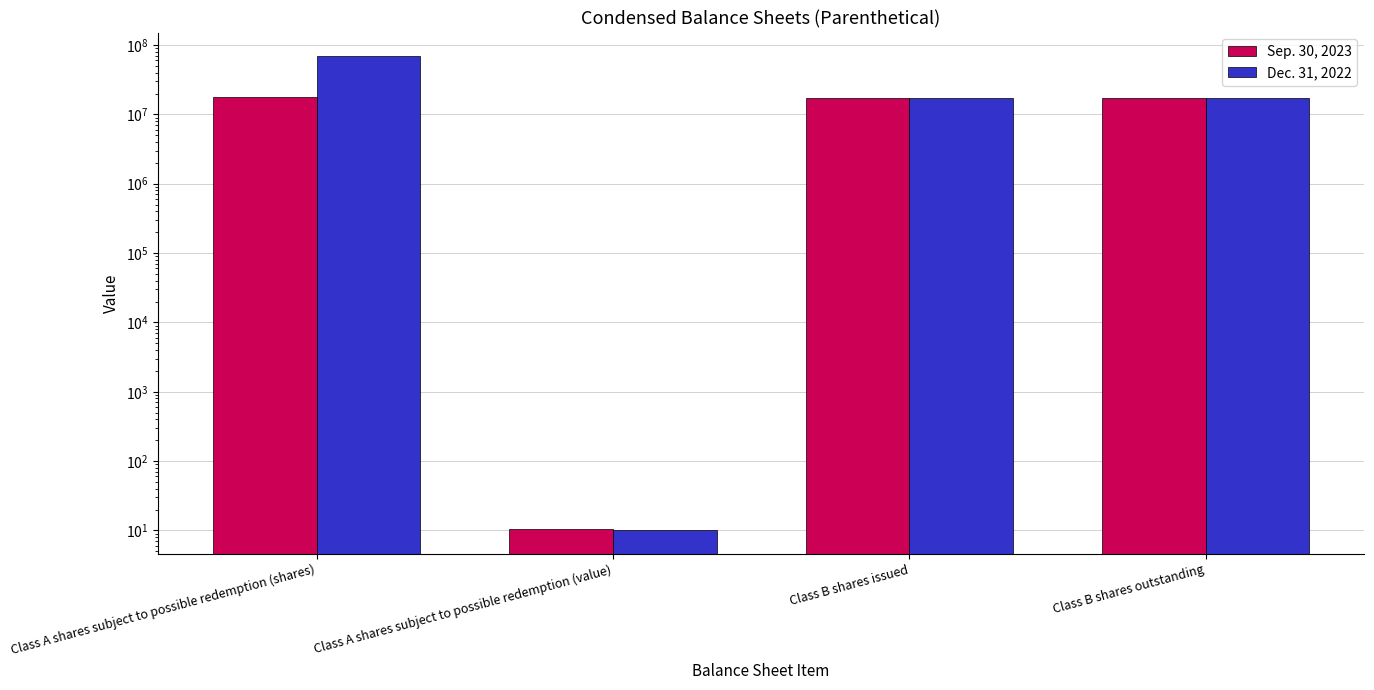

At which category is the sum across all series the highest?

Class A shares subject to possible redemption (shares)